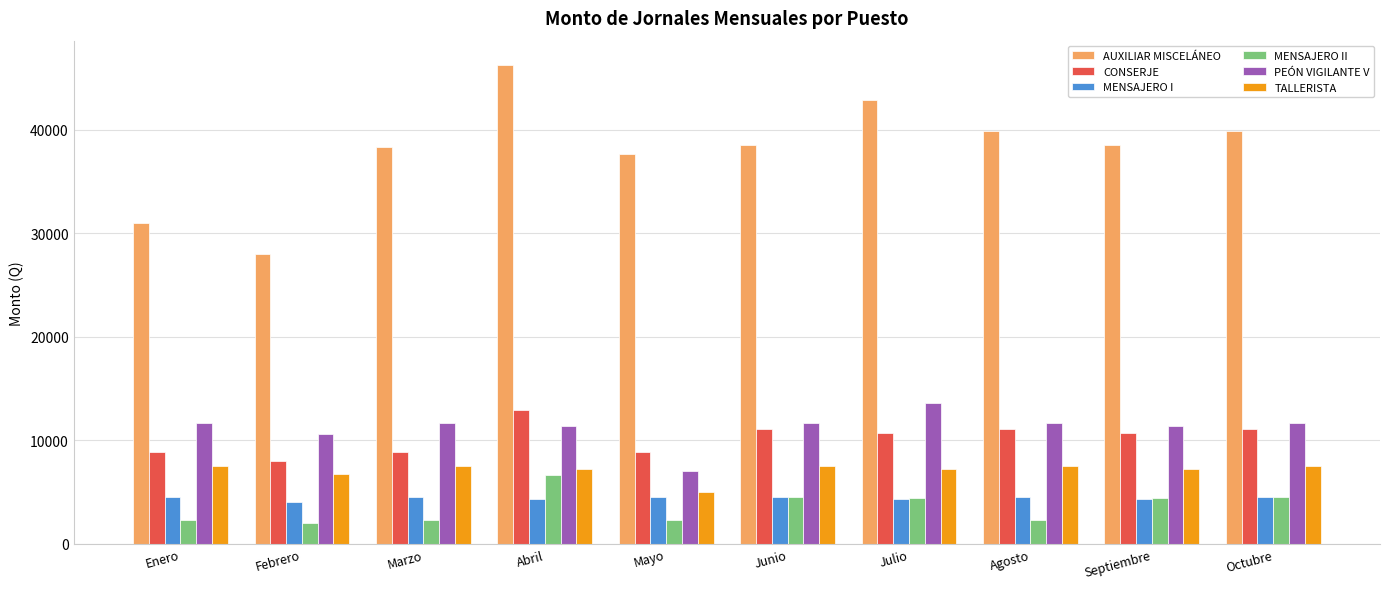

List the series in order of their peak value, lowest first.

MENSAJERO I, MENSAJERO II, TALLERISTA, CONSERJE, PEÓN VIGILANTE V, AUXILIAR MISCELÁNEO